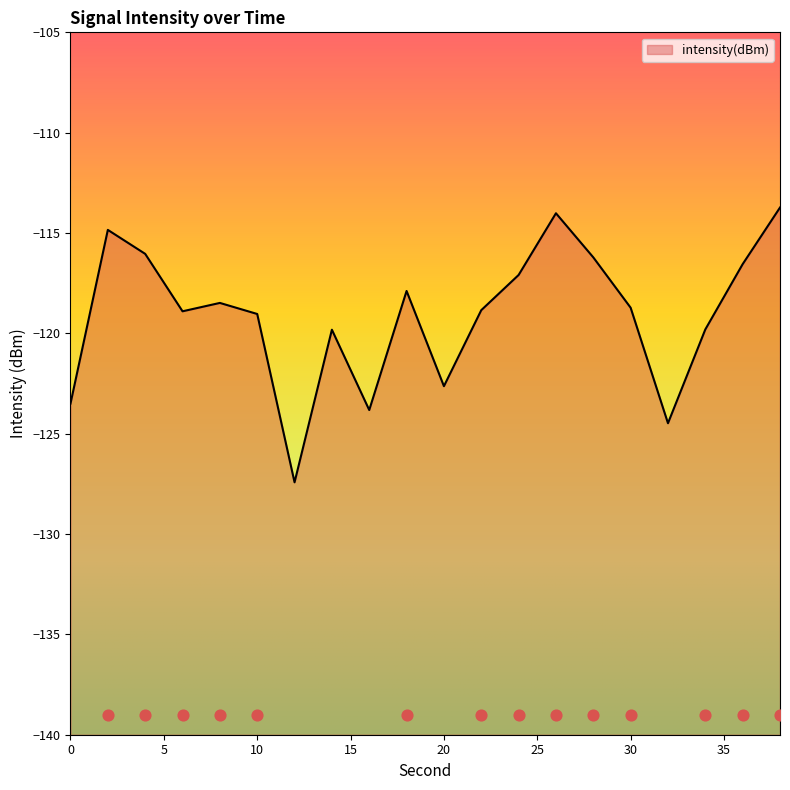

What is the change in value from 20 to 32?

-1.8